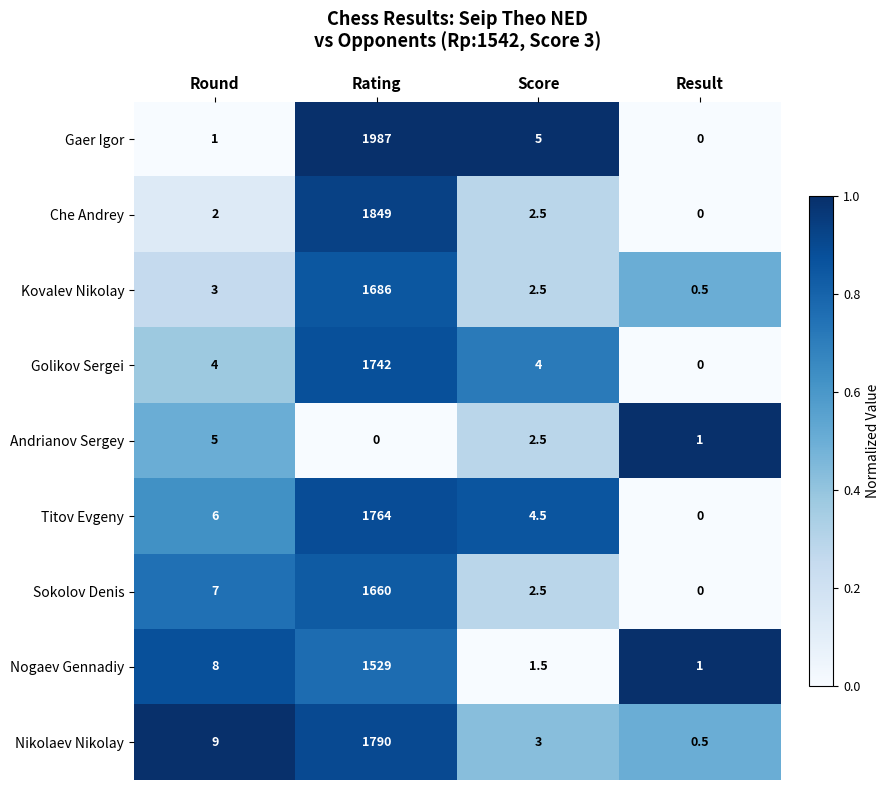

Which series has the largest total across all categories?

Gaer Igor